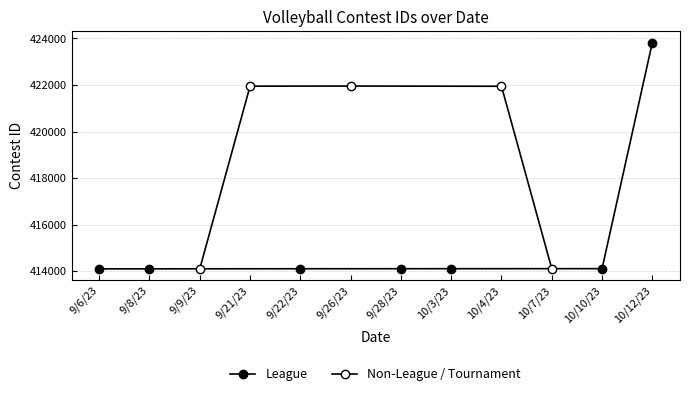

Rank the categories by value from highest to lowest.

10/12/23, 9/26/23, 9/21/23, 10/4/23, 10/10/23, 10/7/23, 10/3/23, 9/28/23, 9/22/23, 9/9/23, 9/8/23, 9/6/23